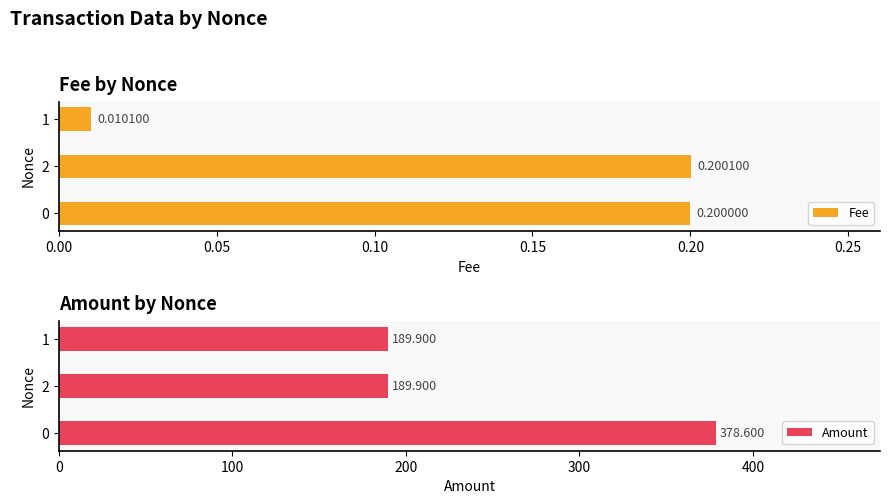

At which label is Fee closest to 0?

1